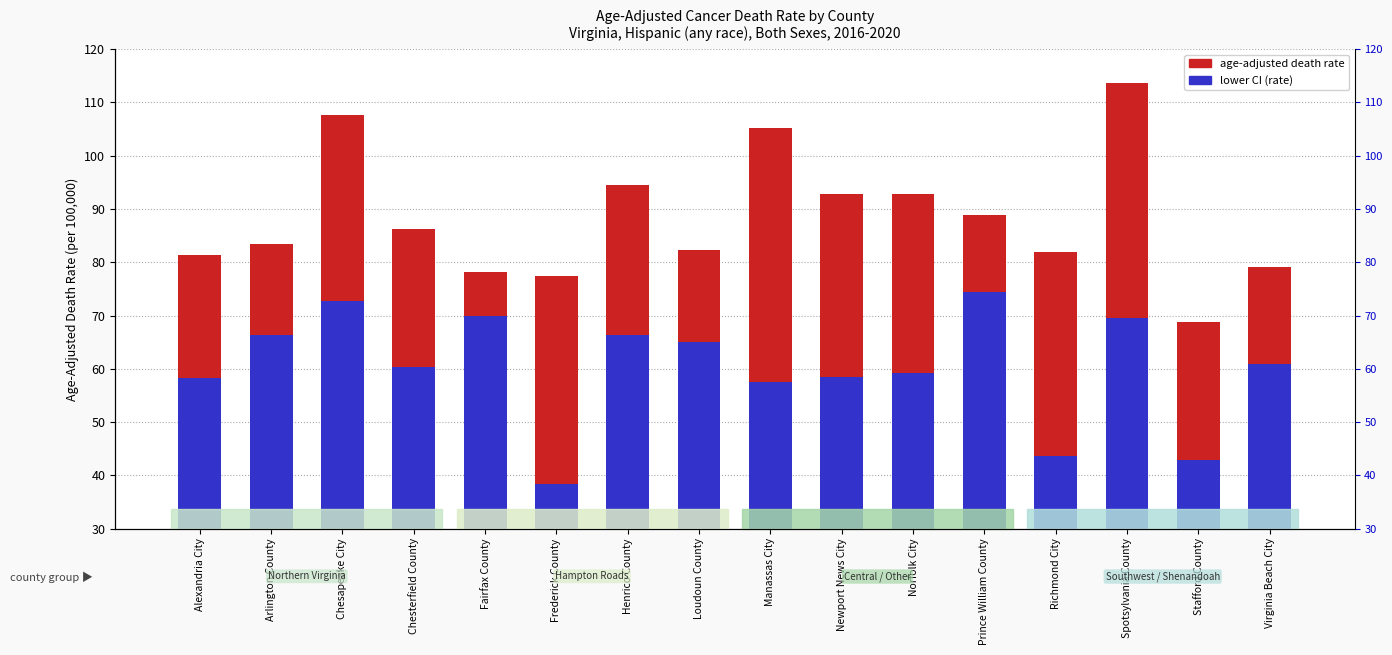

What is the difference between the second highest and second lowest values in the Age-Adjusted Death Rate series?

30.2